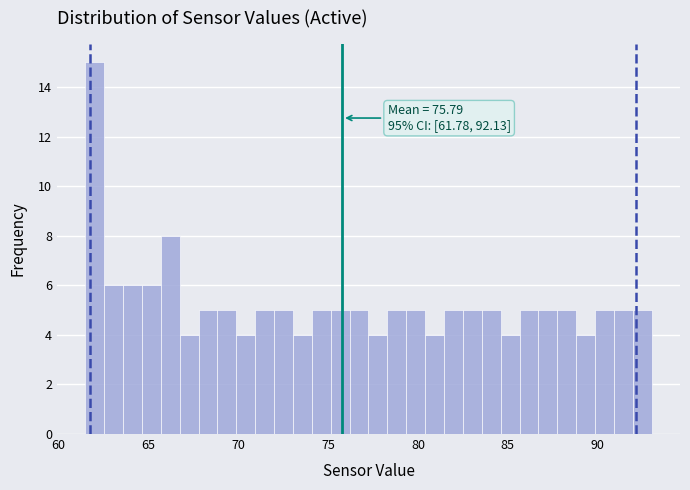

Read against the x-axis, roughly where is the centre of the tallest bar?

62.0